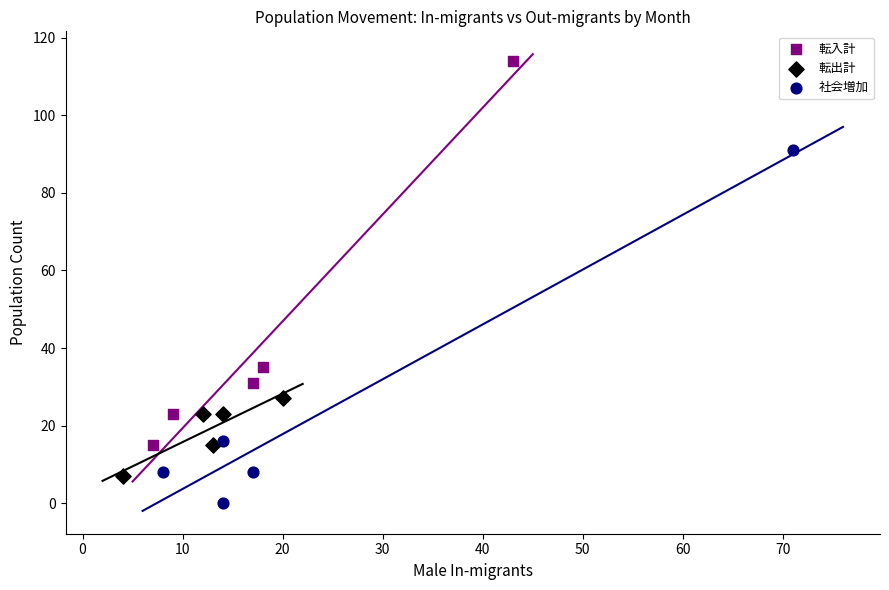

Which series contains the lowest Y value?

社会増加